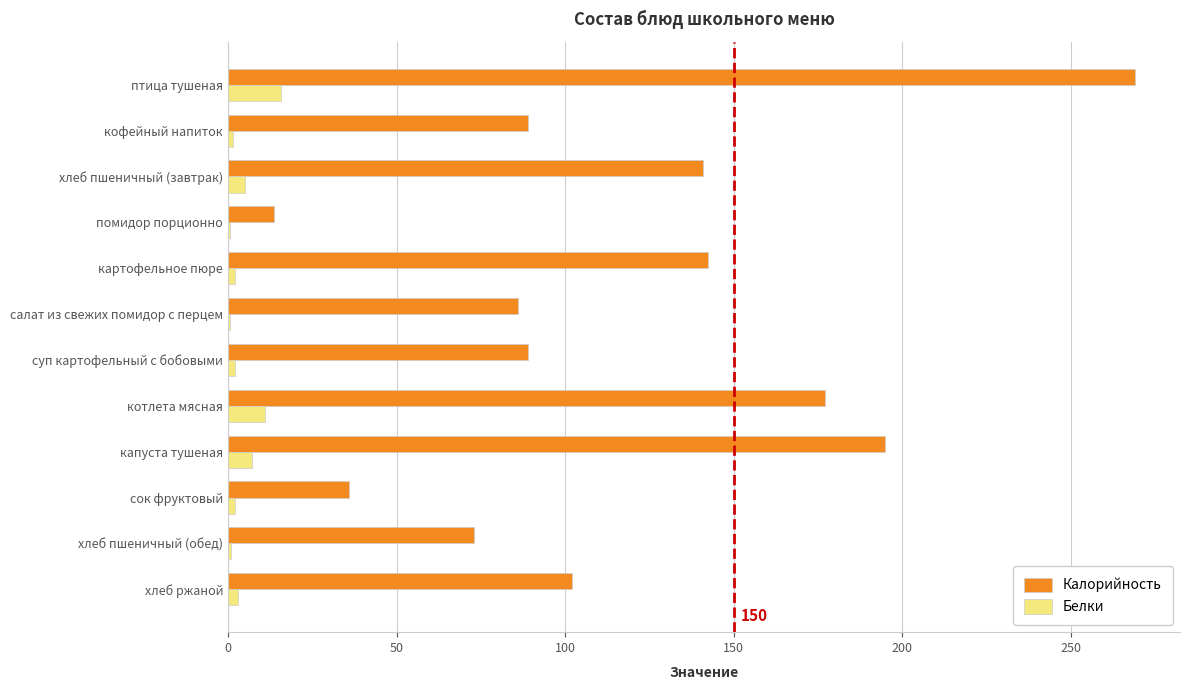

Which label corresponds to the largest value in the chart?

птица тушеная